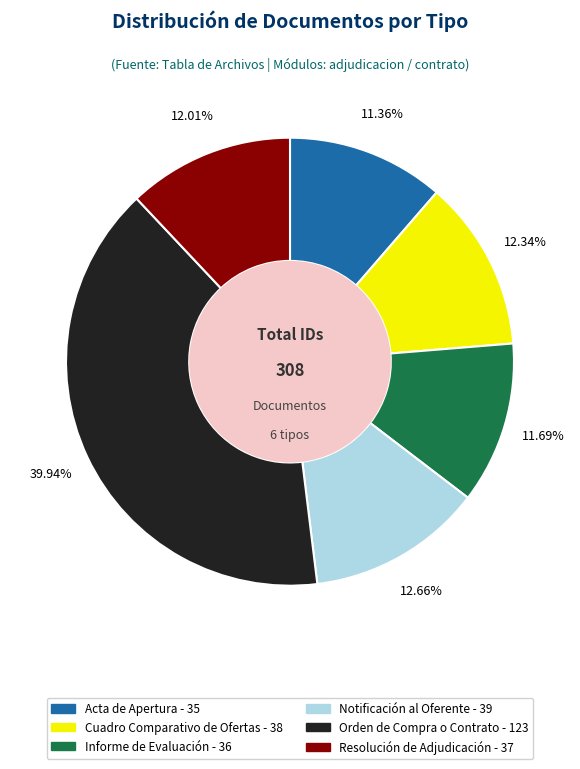

Does Informe de Evaluación account for over 50% of the chart?

No